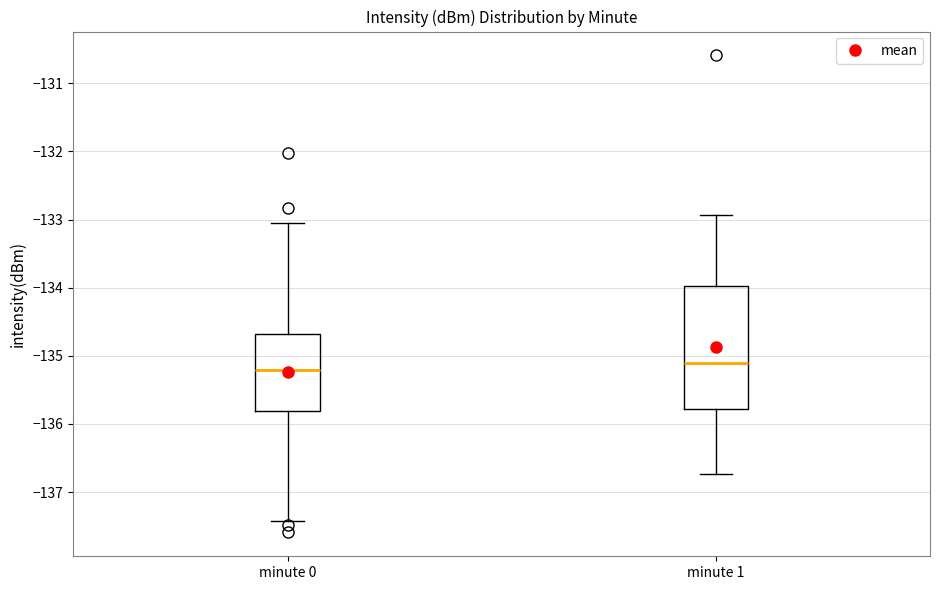

Comparing the boxes themselves (not the whiskers), which one is the tallest?

minute 1